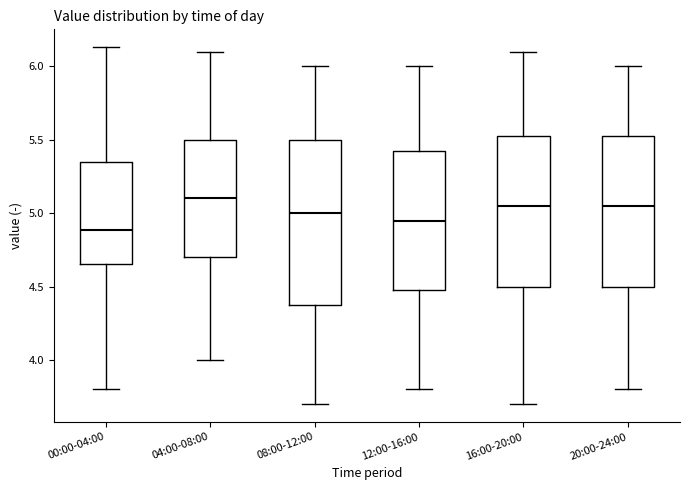

Where does the upper whisker of the box for 12:00-16:00 end on the y-axis? The values are not printed on the chart, so give them approximately, as read against the axis.

6.00